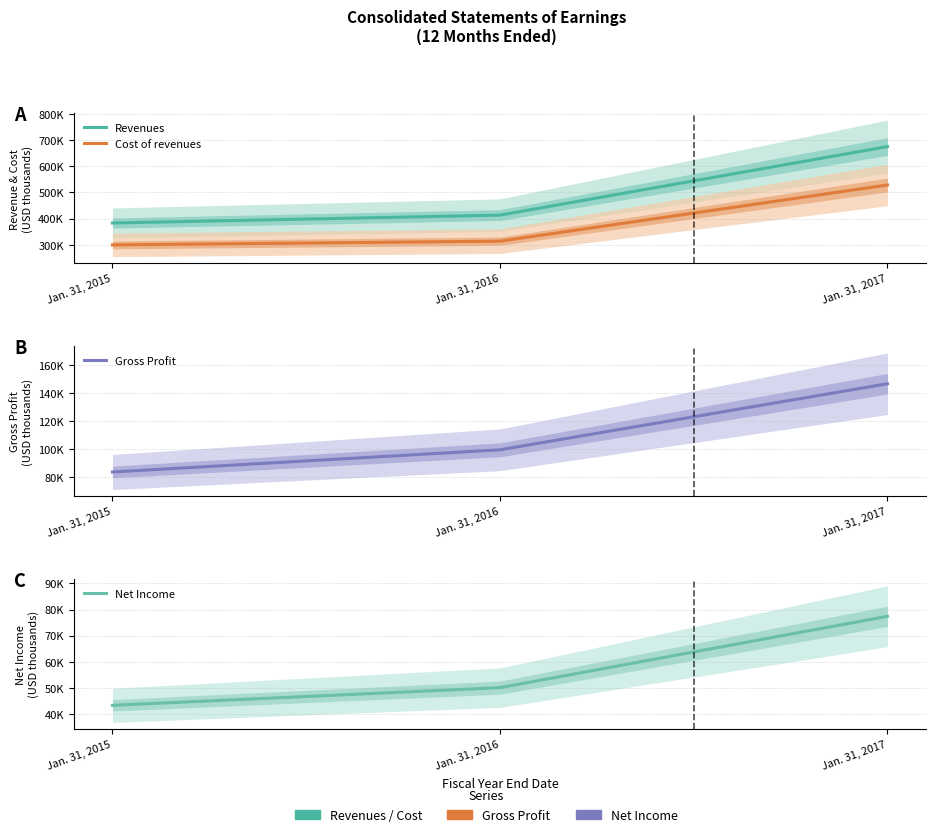

Reading right to left, list all the values displayed in this chart.

Revenues: 675047	413275	383110
Cost of revenues: 528336	313810	299507
Gross Profit: 146711	99465	83603
Net Income: 77426	50204	43455